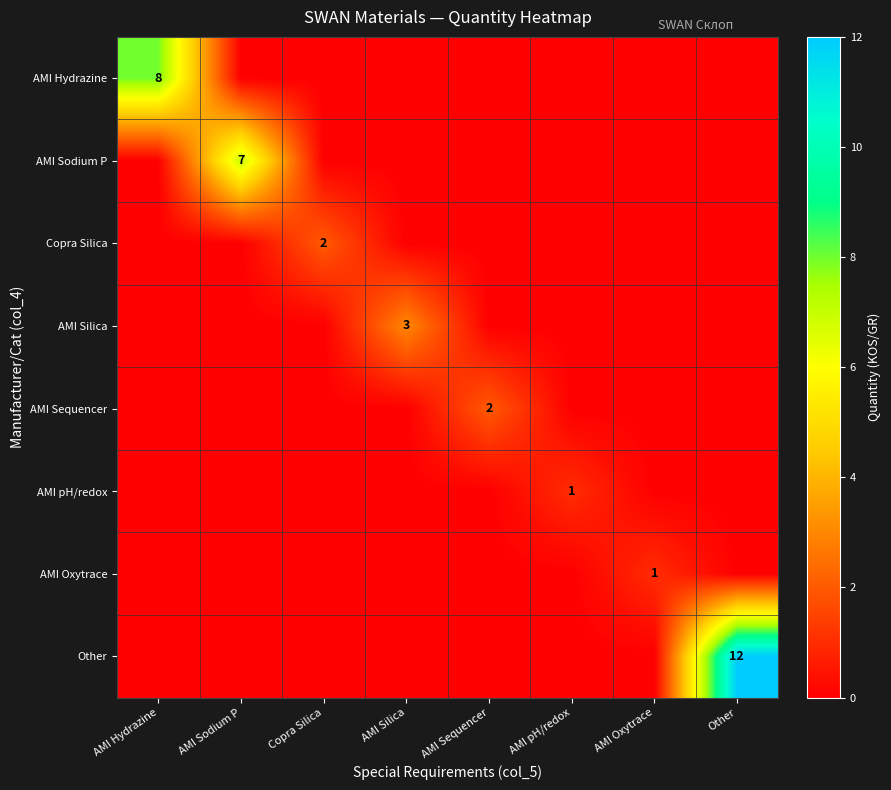

Rank the categories by AMI Hydrazine value from lowest to highest.

AMI Sodium P, Copra Silica, AMI Silica, AMI Sequencer, AMI pH/redox, AMI Oxytrace, Other, AMI Hydrazine